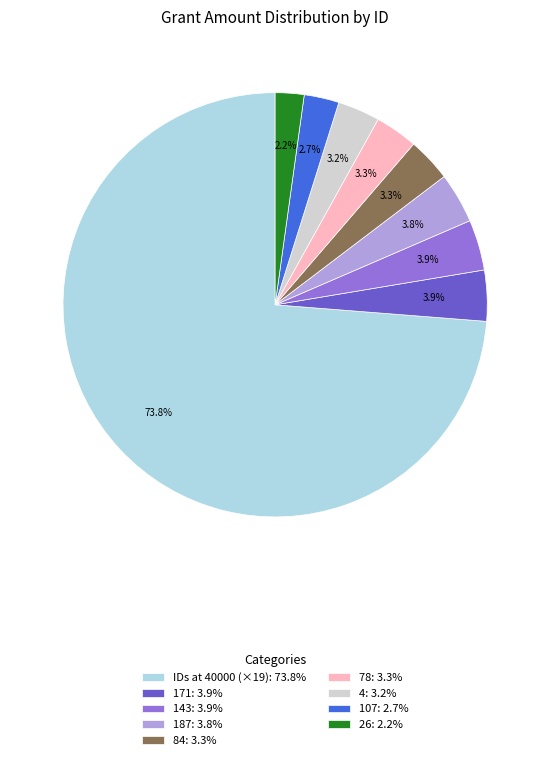

Is there a majority slice in this chart?

Yes